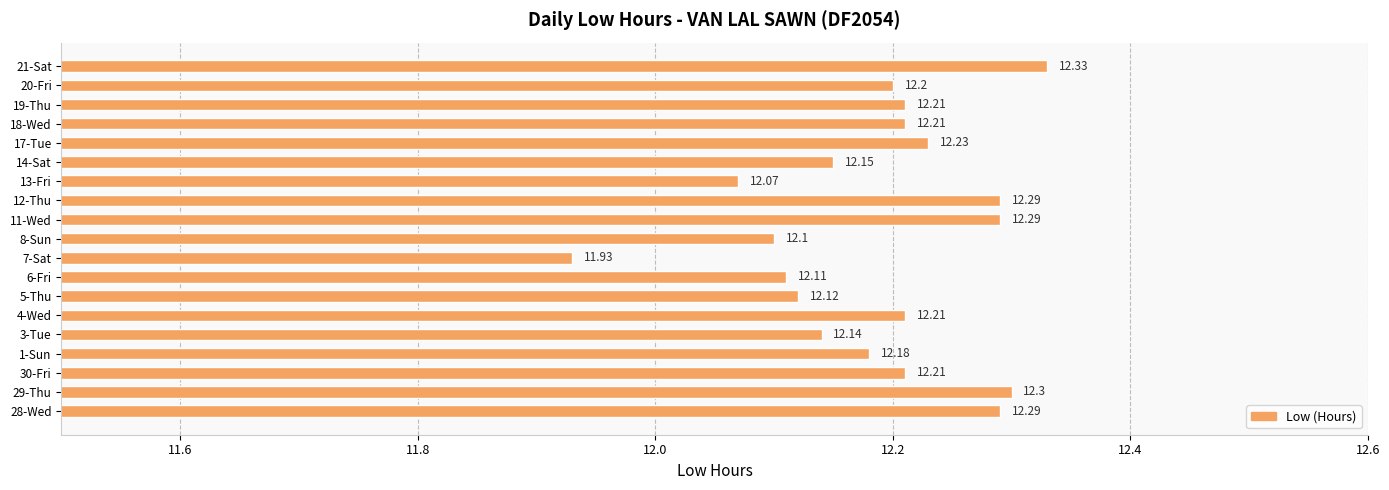

What is the sum of all values?

231.6